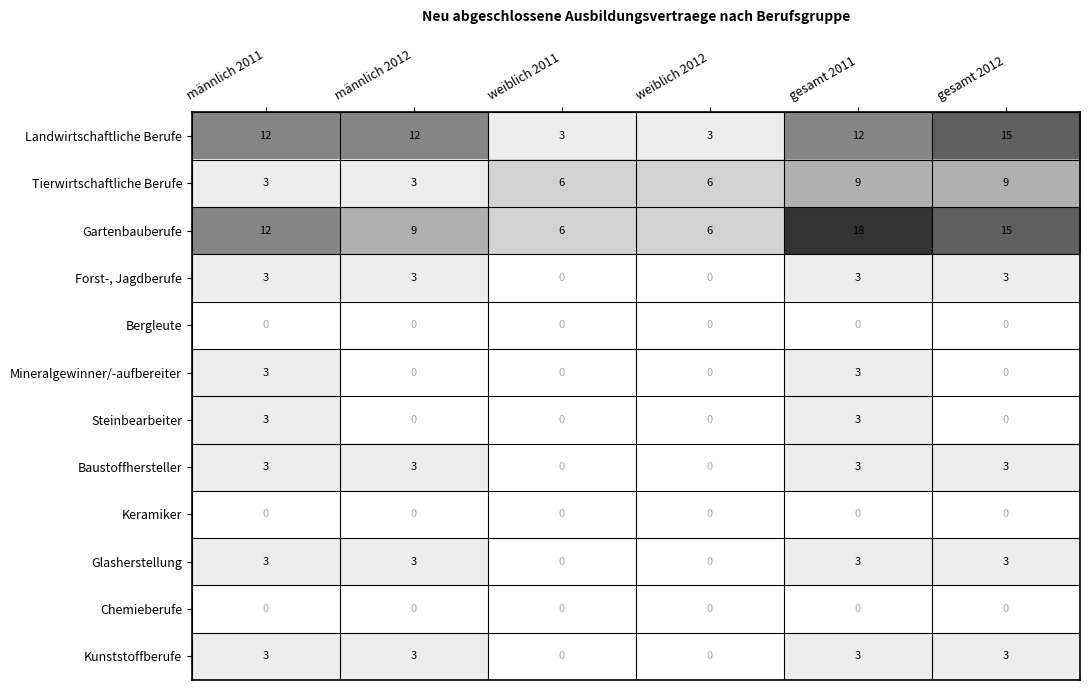

Between männlich 2011 and gesamt 2012, which series saw the biggest shift?

Tierwirtschaftliche Berufe